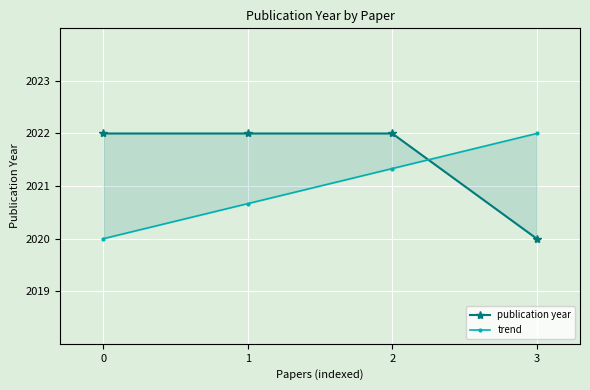

Which series has the largest range (max minus min)?

publication year